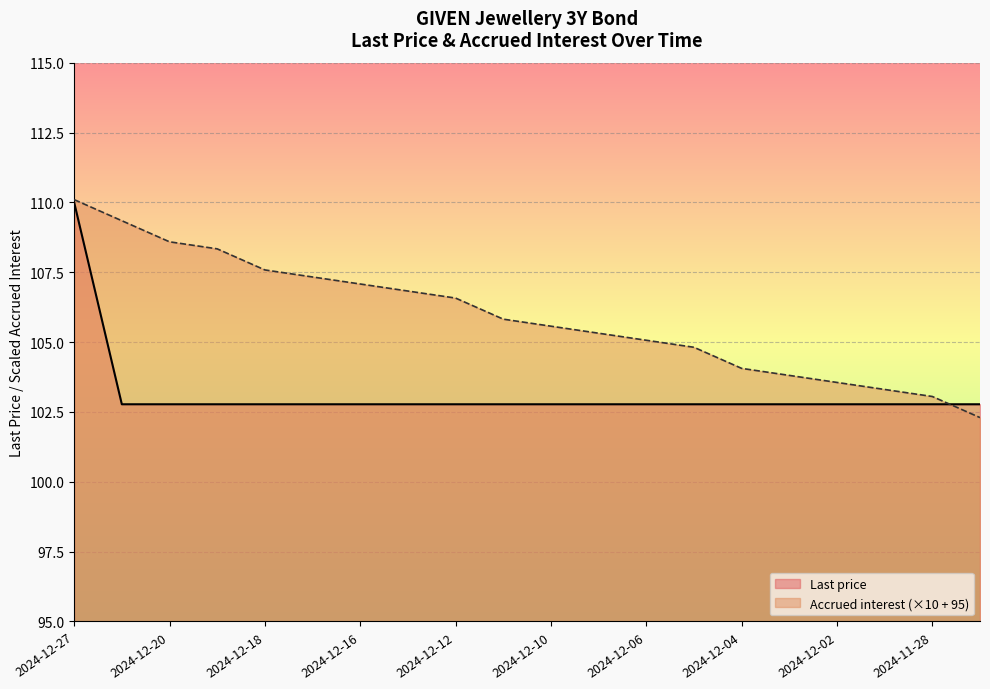

At how many categories does at least one series exceed 108?

4